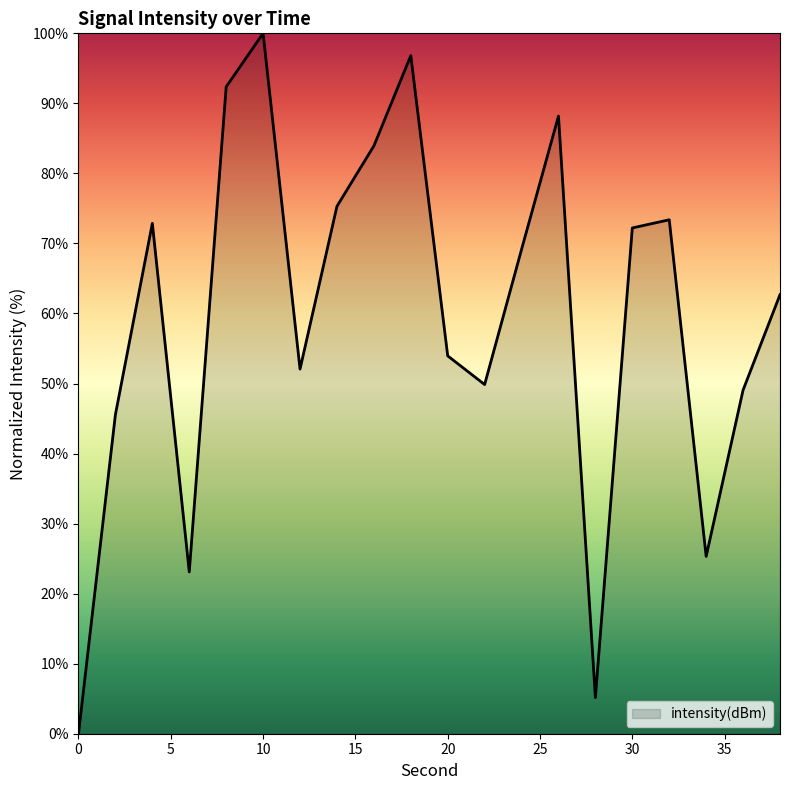

What is the difference between the maximum and minimum values?

100.0